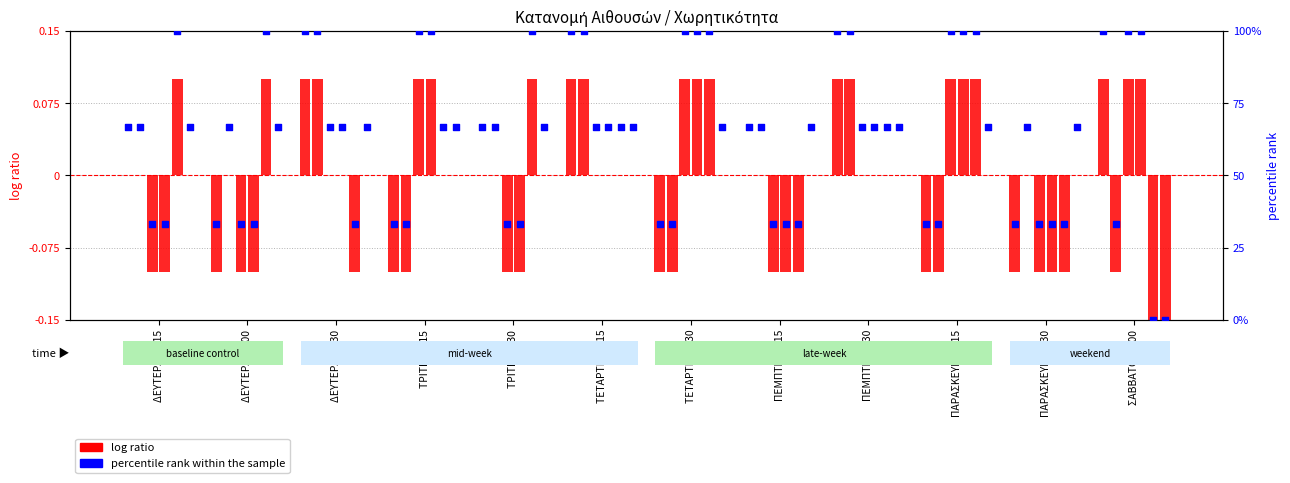

Which series contains the highest Y value?

percentile rank within the sample